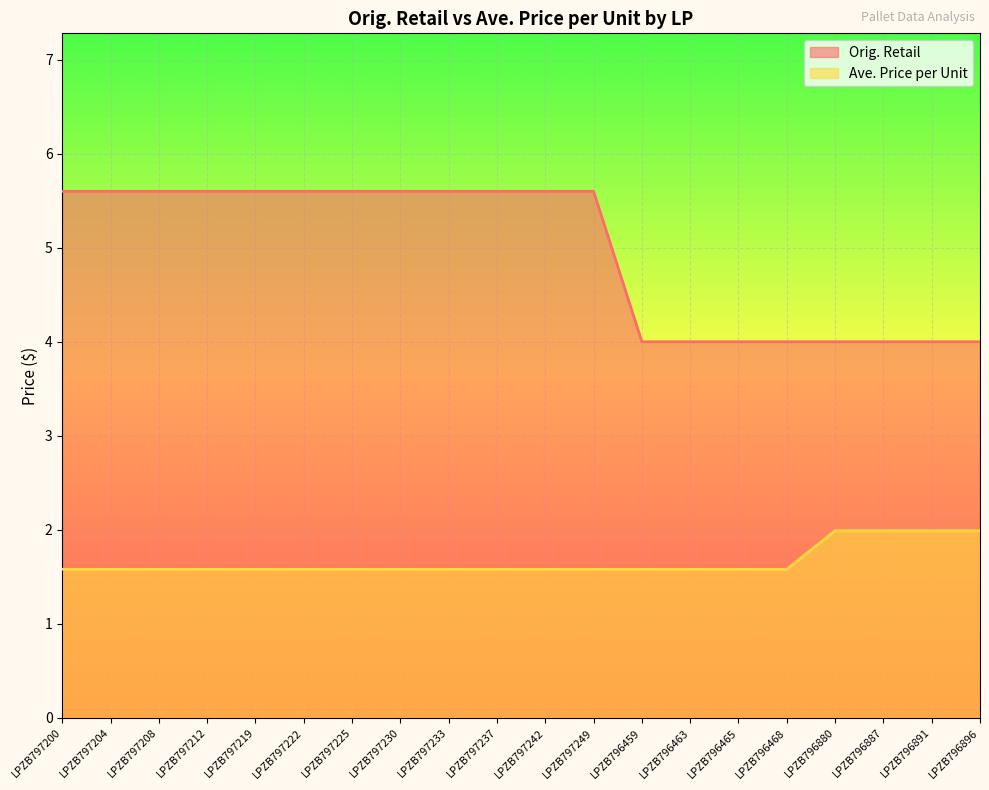

Reading left to right, extract all data points from this chart.

Orig. Retail: 5.6	5.6	5.6	5.6	5.6	5.6	5.6	5.6	5.6	5.6	5.6	5.6	4.0	4.0	4.0	4.0	4.0	4.0	4.0	4.0
Ave. Price per Unit: 1.6	1.6	1.6	1.6	1.6	1.6	1.6	1.6	1.6	1.6	1.6	1.6	1.6	1.6	1.6	1.6	2.0	2.0	2.0	2.0